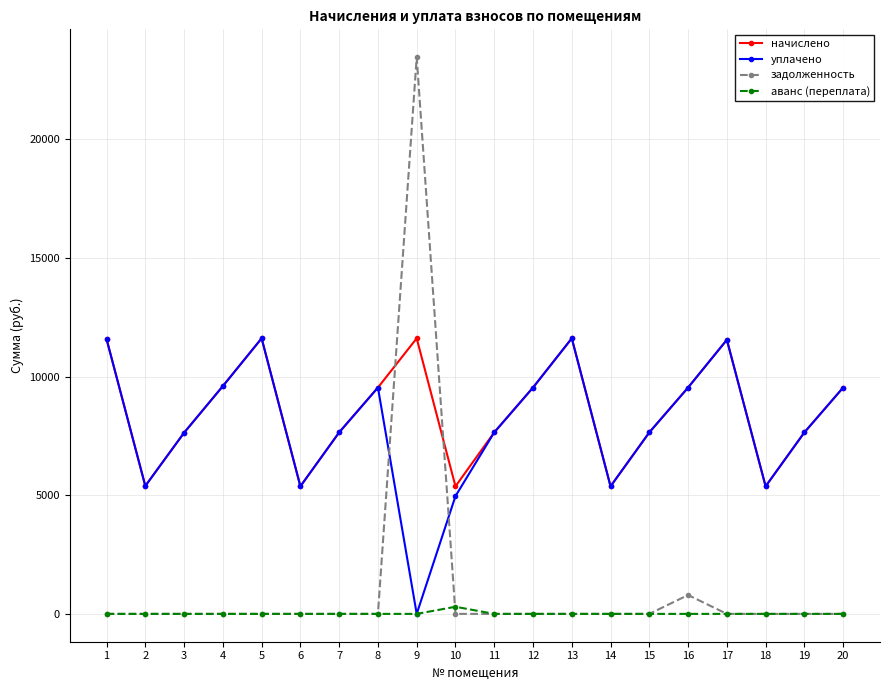

Is it true that начислено equals 3386.3 at 8?

False